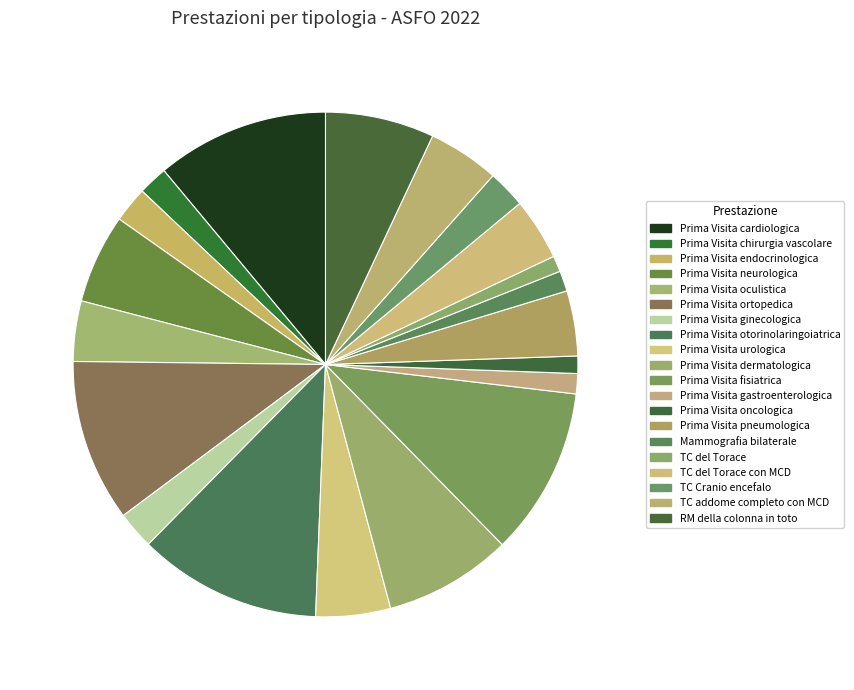

Combined, do TC addome completo con MCD and Prima Visita ginecologica account for over 50%?

No